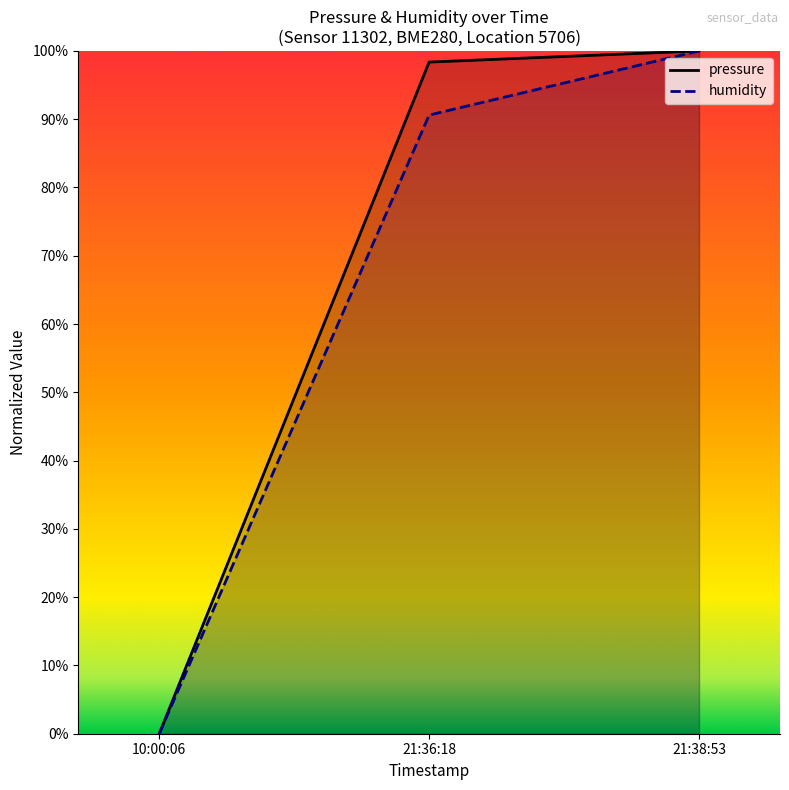

Does the chart display data point markers on the line(s)?

No